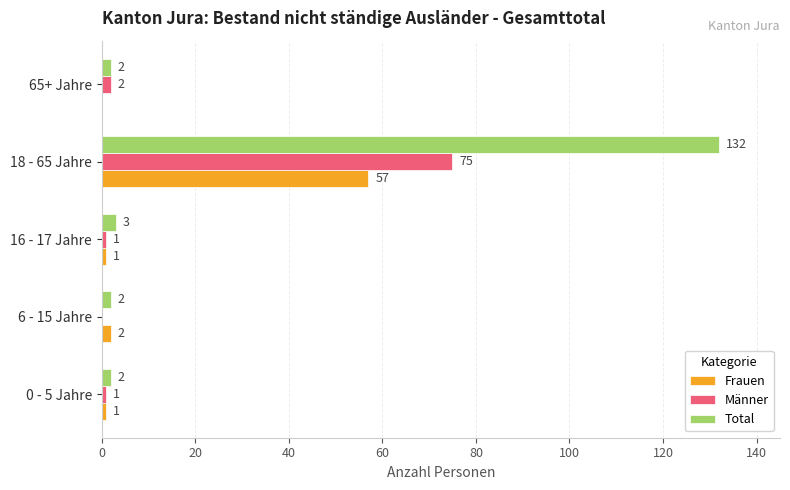

At which category is the sum across all series the highest?

18 - 65 Jahre